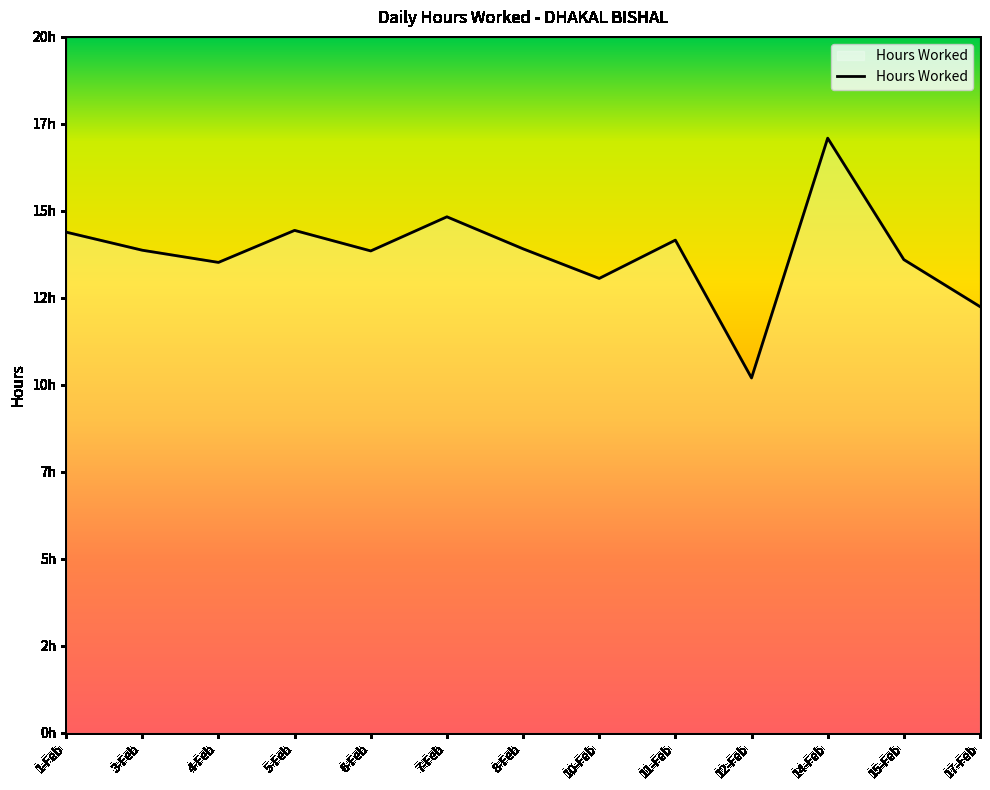

What is the change in value from 4-Feb to 7-Feb?

+1.3